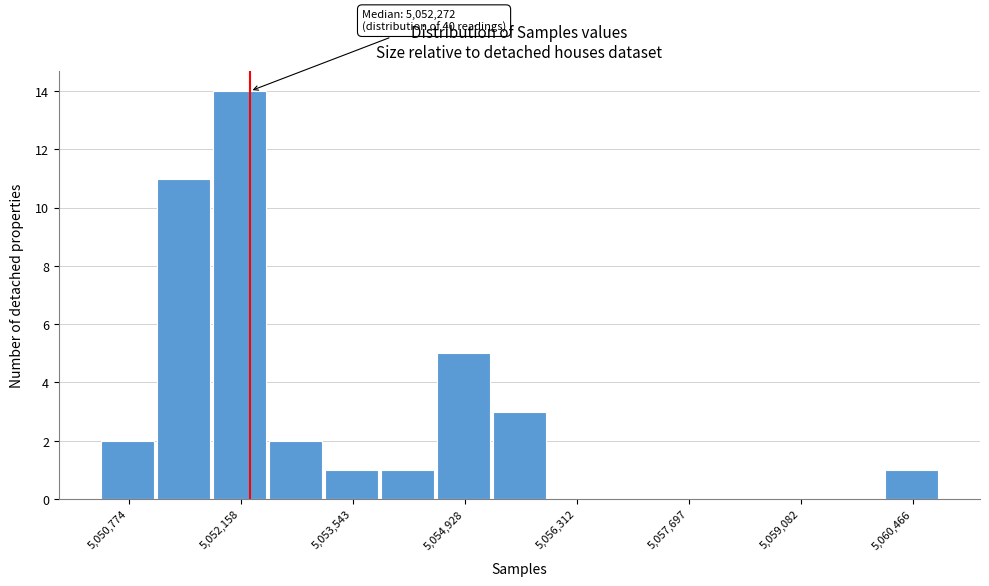

Around what value on the x-axis is the tallest bar? Give the approximate position of its centre, as read against the axis.

5052200